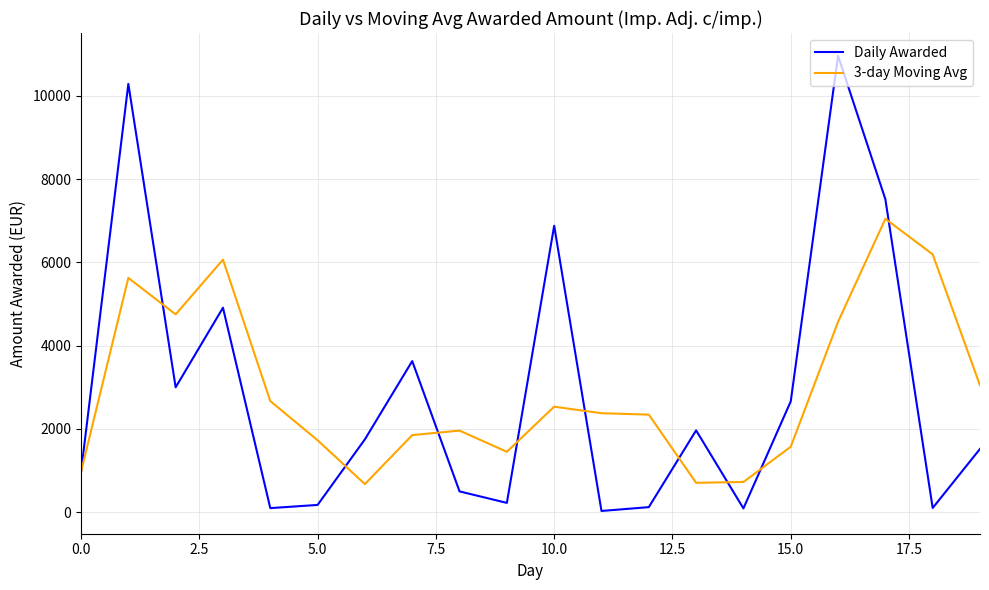

What is the minimum value for 3-day Moving Avg?

674.8